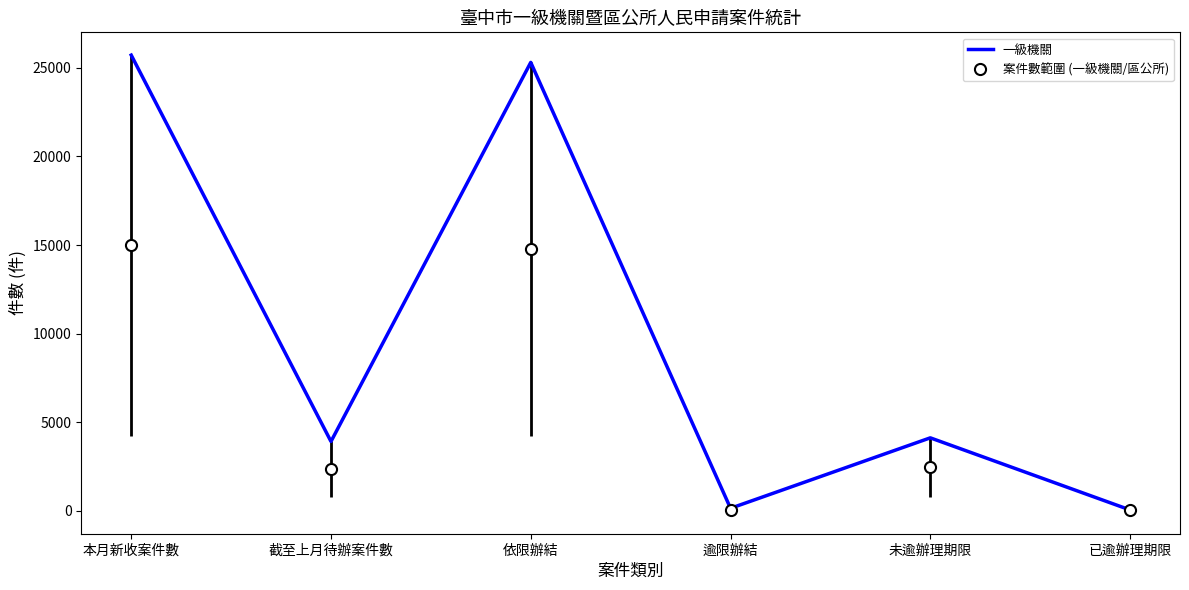

Is it true that 一級機關 equals 3920.0 at 截至上月待辦案件數?

True